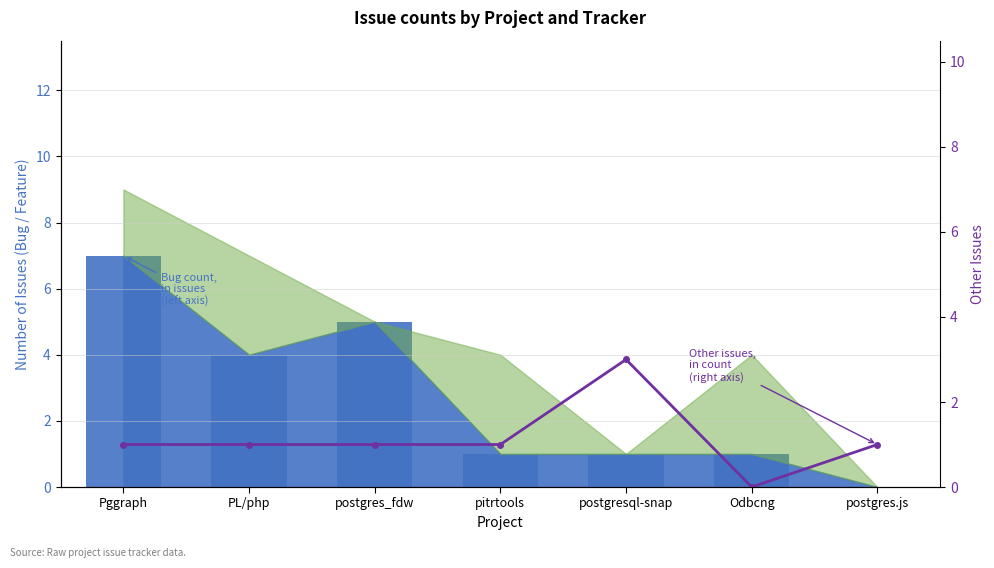

What is the difference between the second highest and minimum values?

1